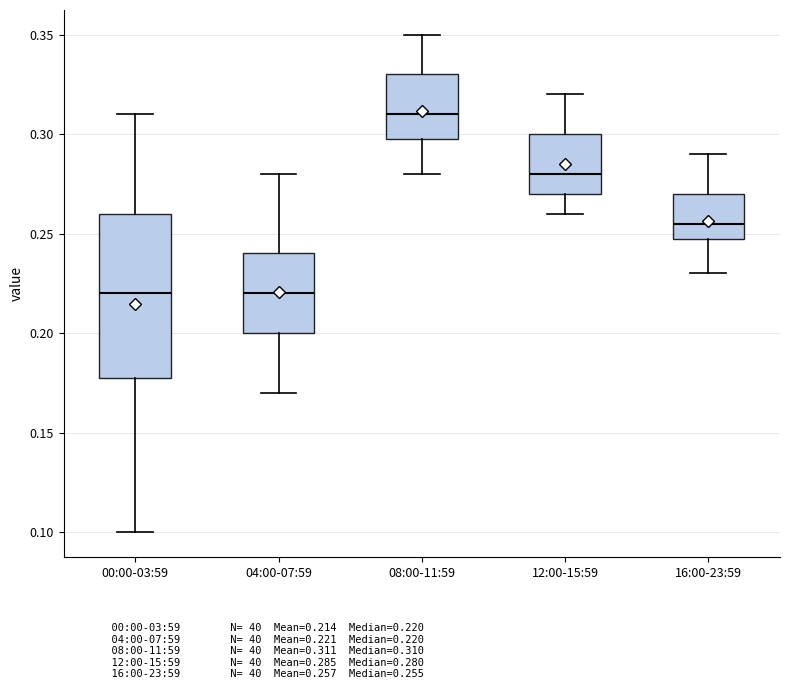

Where does the median line of the box for 00:00-03:59 sit on the y-axis? The values are not printed on the chart, so give them approximately, as read against the axis.

0.220